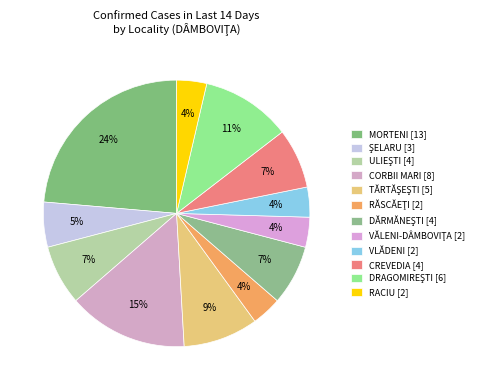

What is the total percentage of ULIEŞTI and CORBII MARI?

21.8%